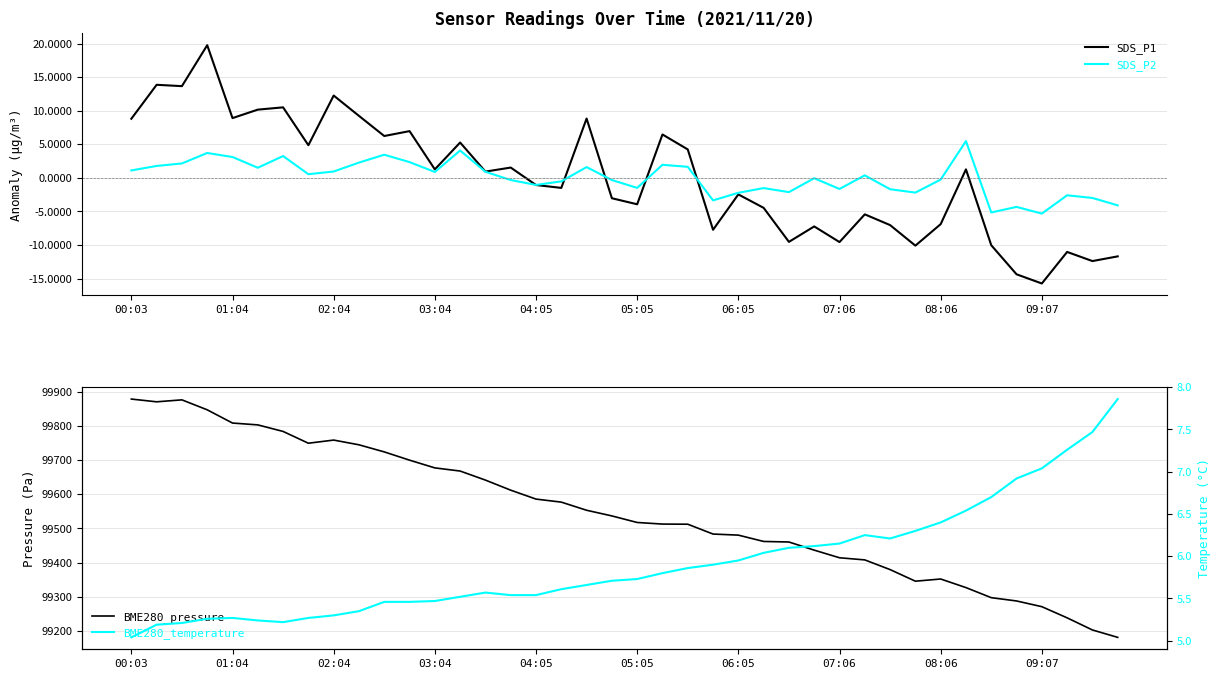

The value of SDS_P1 at 08:06 is -6.9. True or false?

True